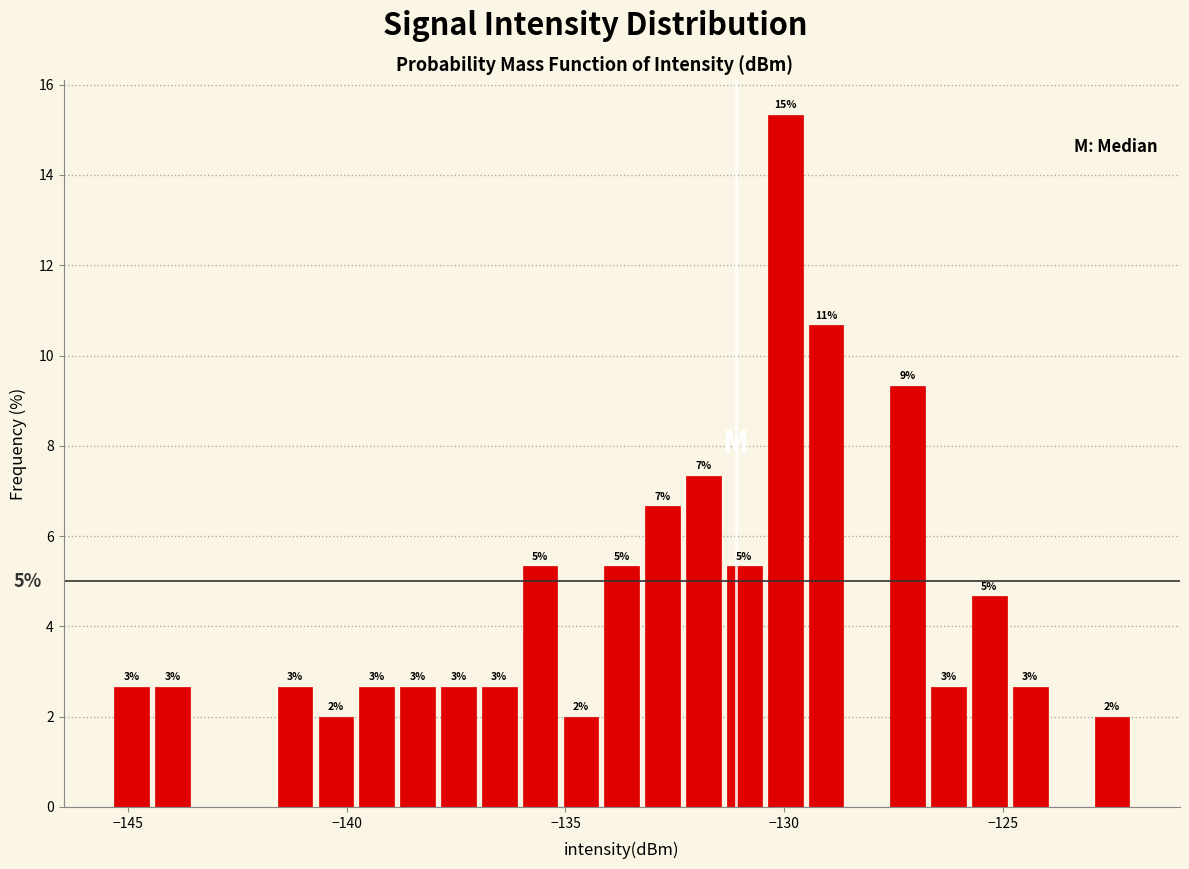

Around what value on the x-axis is the tallest bar? Give the approximate position of its centre, as read against the axis.

-130.0